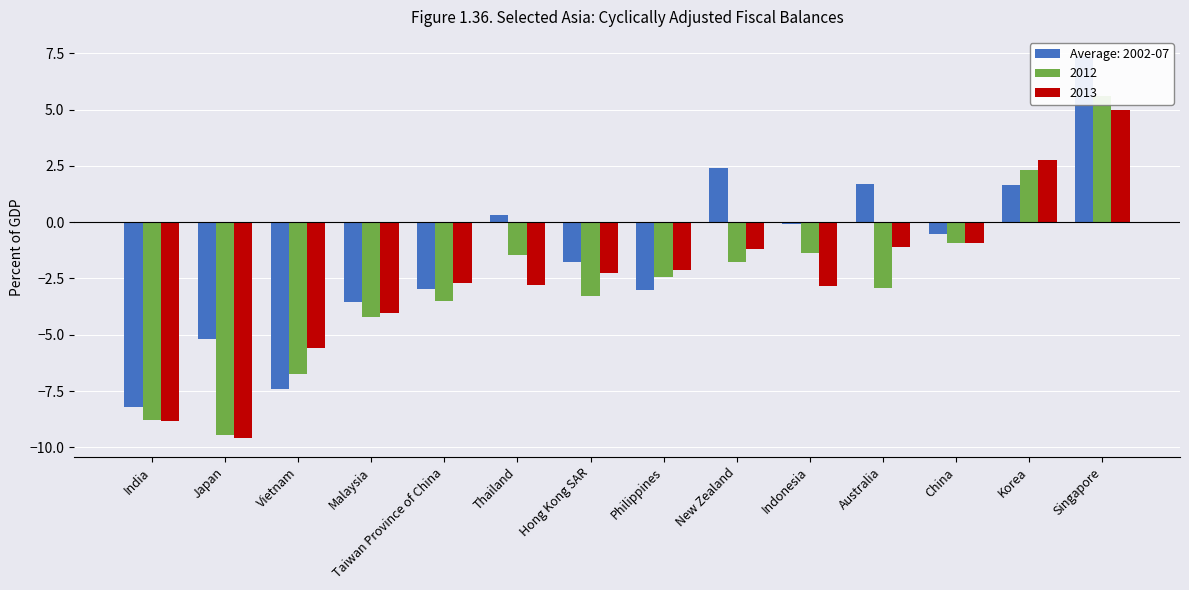

At how many categories does at least one series exceed 4?

1